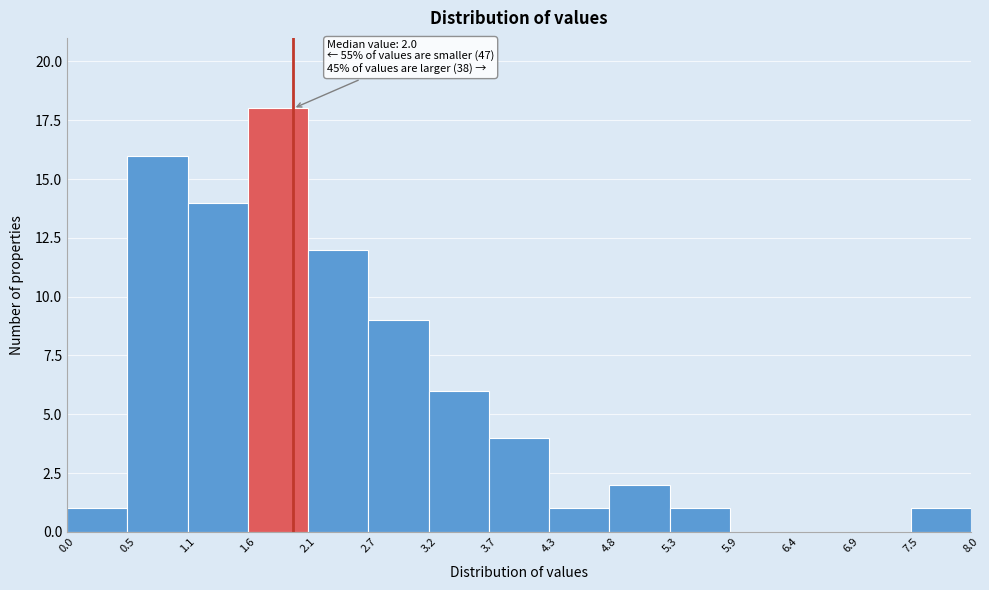

Over which range of the x-axis is the bar tallest?

1.6 to 2.1